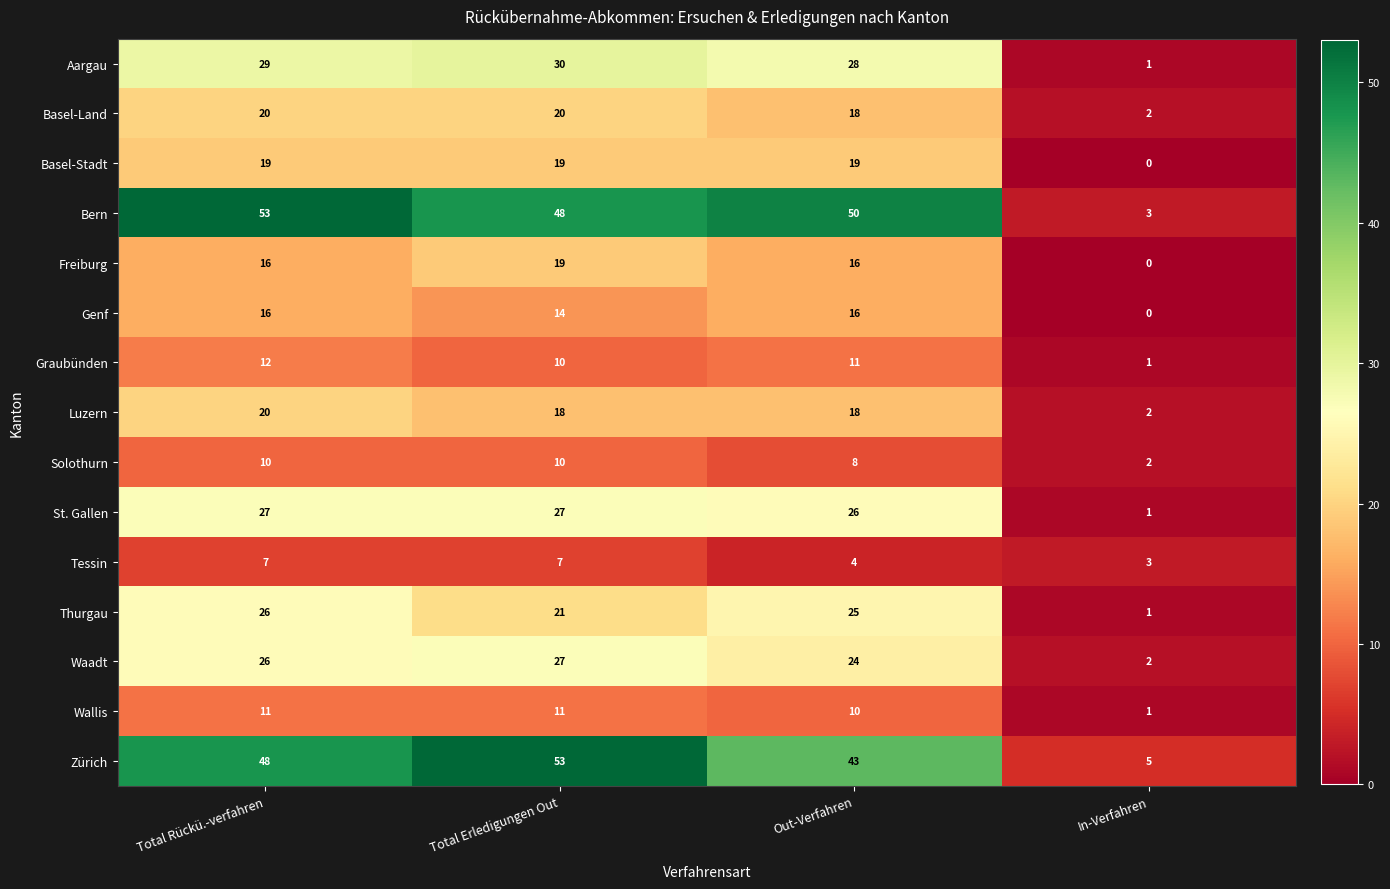

At which category does the chart reach its minimum across all series?

In-Verfahren